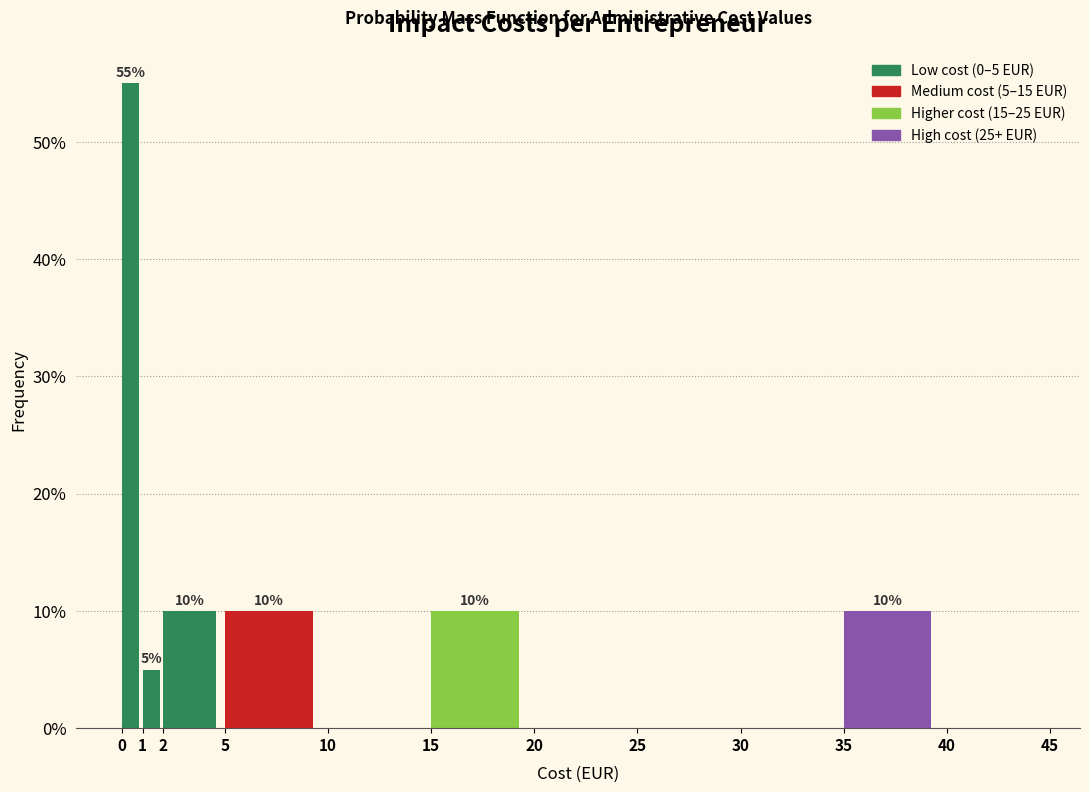

Over which range of the x-axis is the bar tallest?

0 to 1